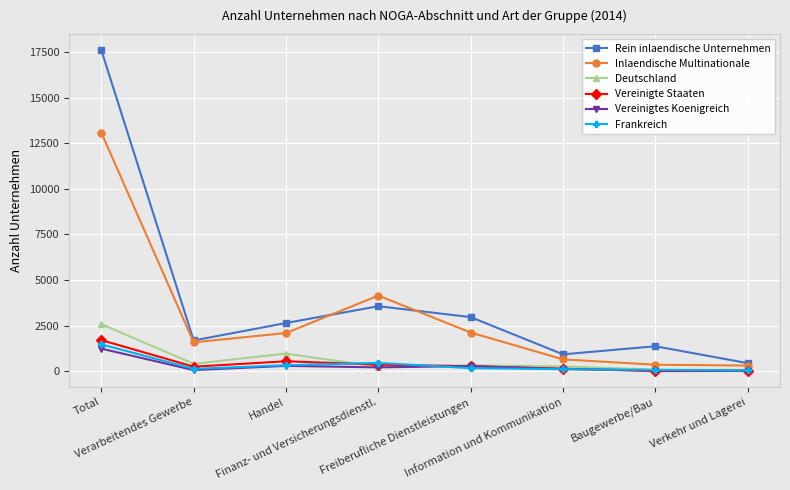

What position from the right is Finanz- und Versicherungsdienstl.?

5